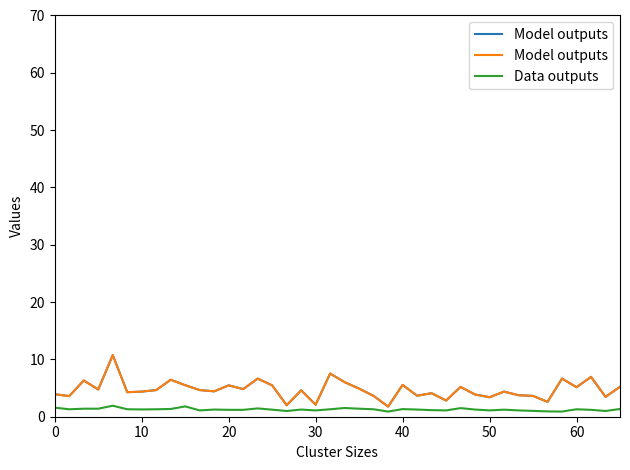

At how many categories does at least one series exceed 8?

1